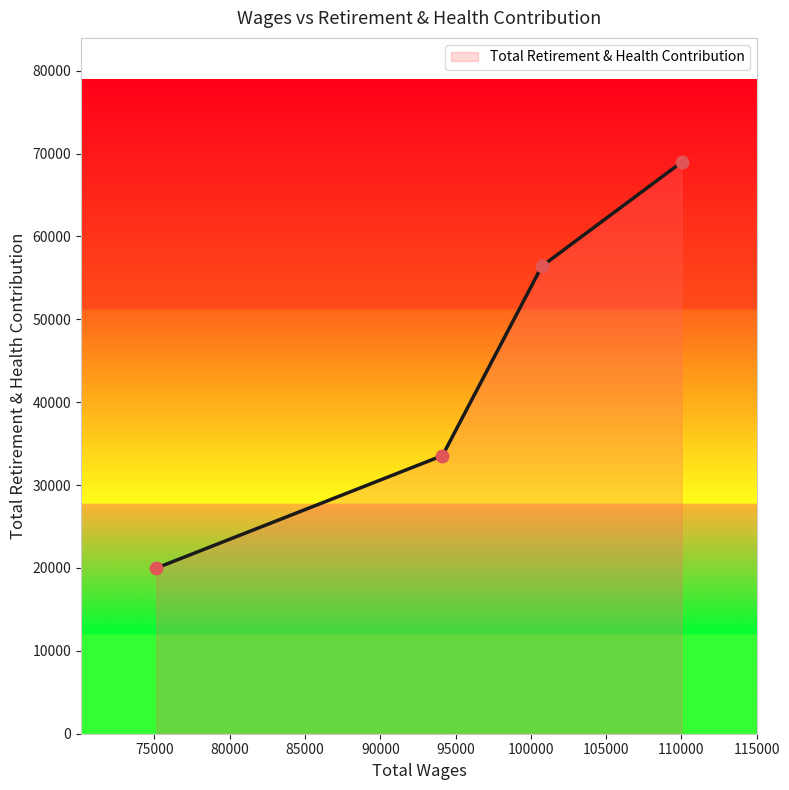

True or false: the data has more than 2 interior local peaks.

False